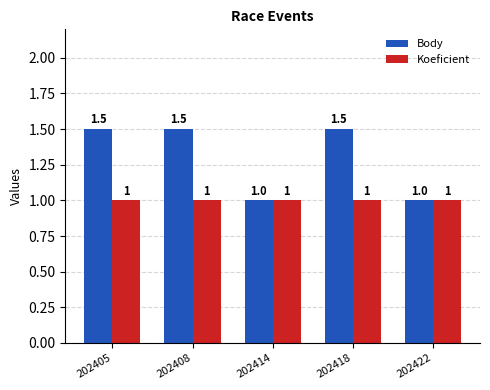

The value of Body at 202422 is 1.7. True or false?

False